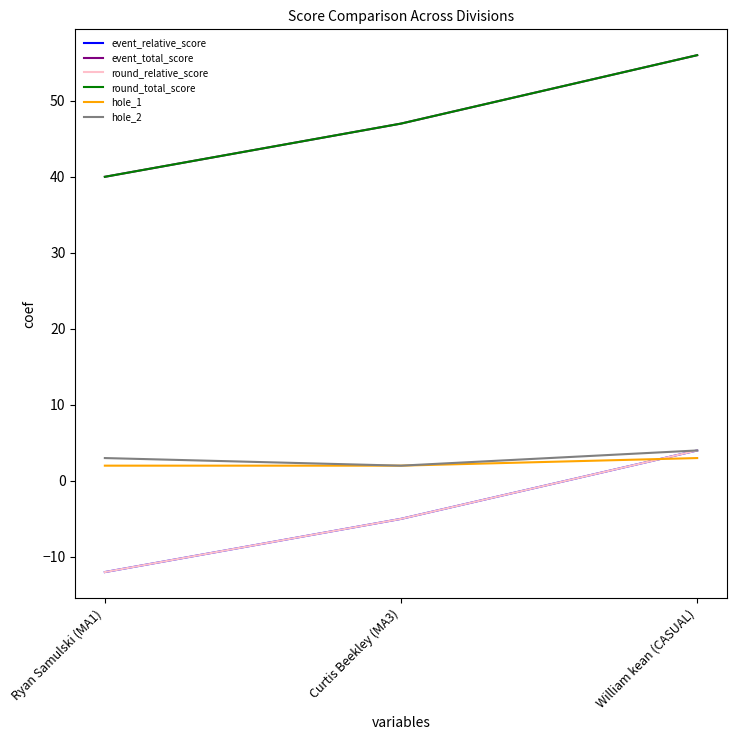

True or false: hole_2 has a value of 4 at William kean (CASUAL).

True